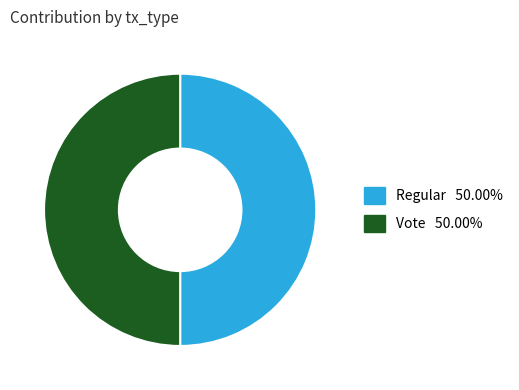

Is the sum of Vote and Regular greater than half?

Yes